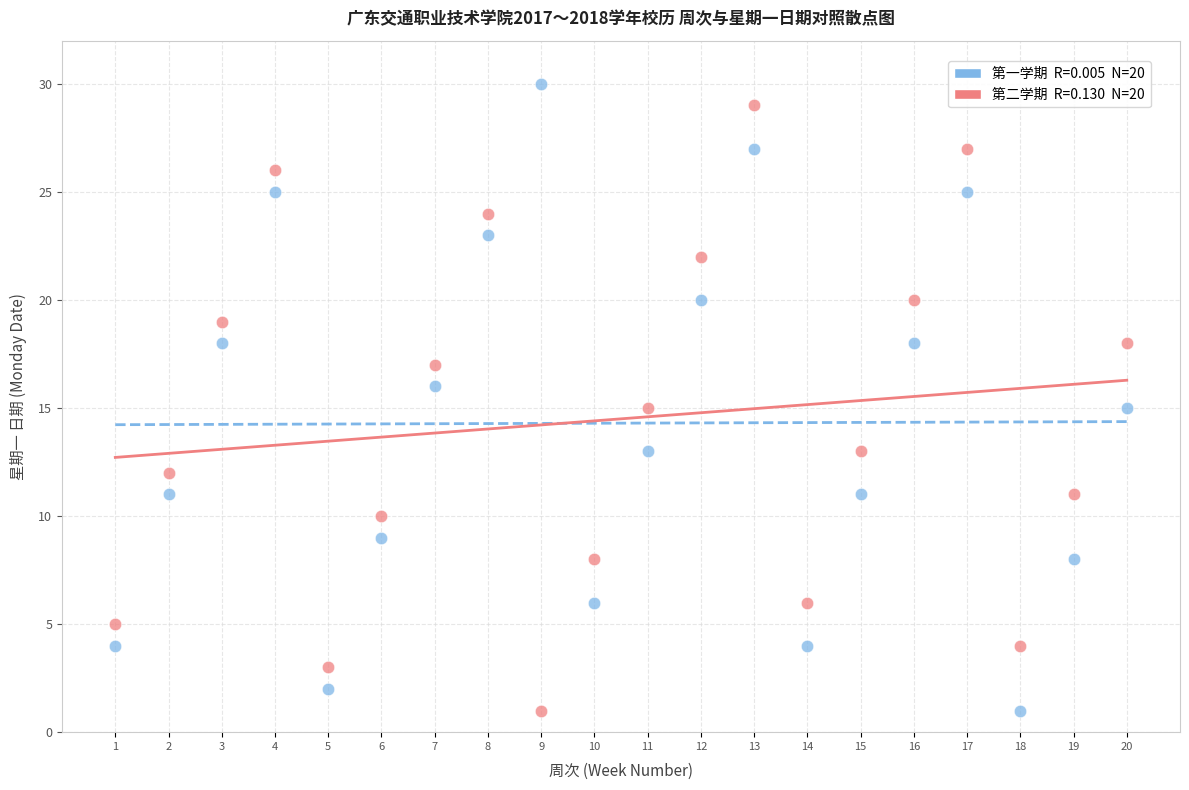

Across all data points, what is the range of X values (max minus min)?

19